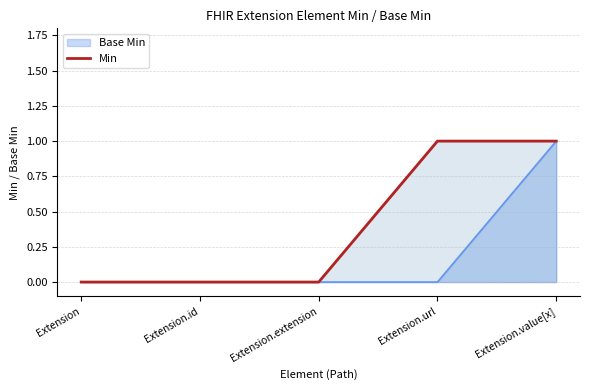

Between Extension.url and Extension.id, which is larger?

Extension.url